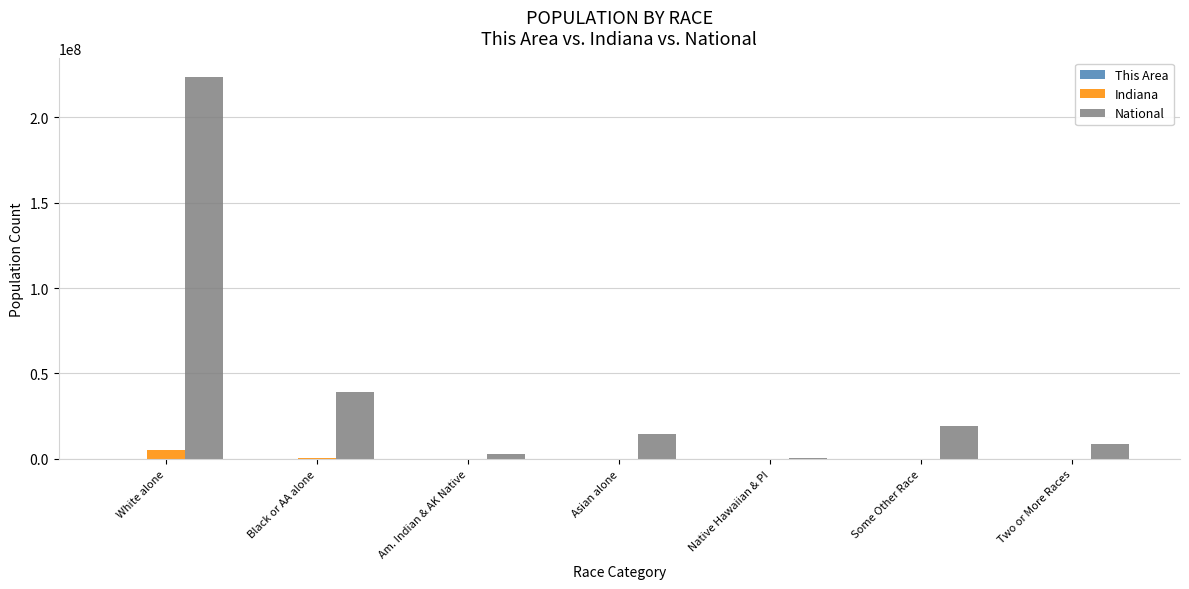

Between Black or AA alone and Some Other Race, which series saw the biggest shift?

National